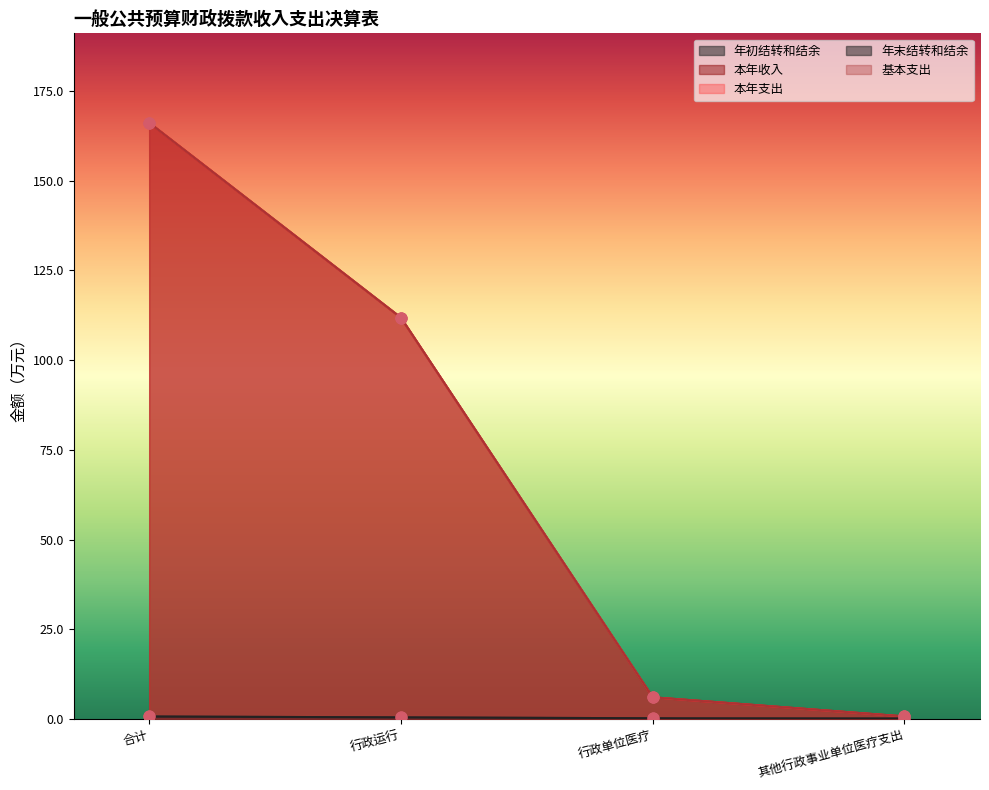

Which series reaches the minimum Y coordinate?

年初结转和结余